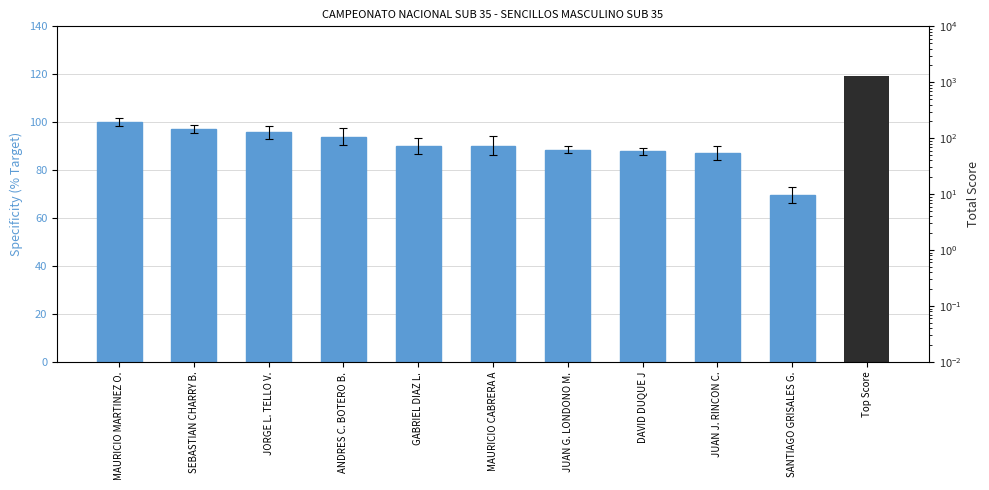

Between GABRIEL DIAZ L. and MAURICIO CABRERA A, which is larger?

GABRIEL DIAZ L.